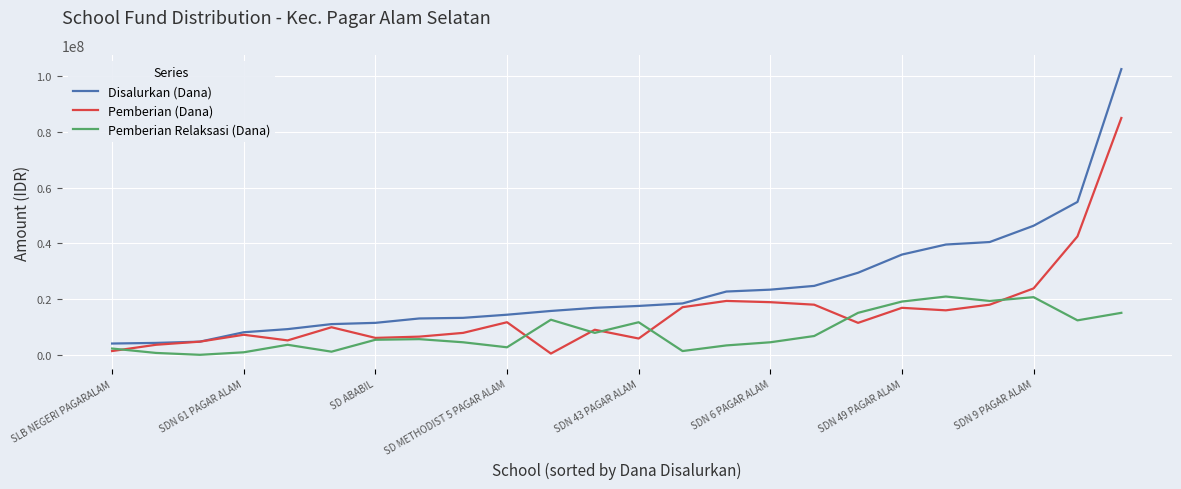

After their last crossing, which series has the higher values: Pemberian (Dana) or Pemberian Relaksasi (Dana)?

Pemberian (Dana)